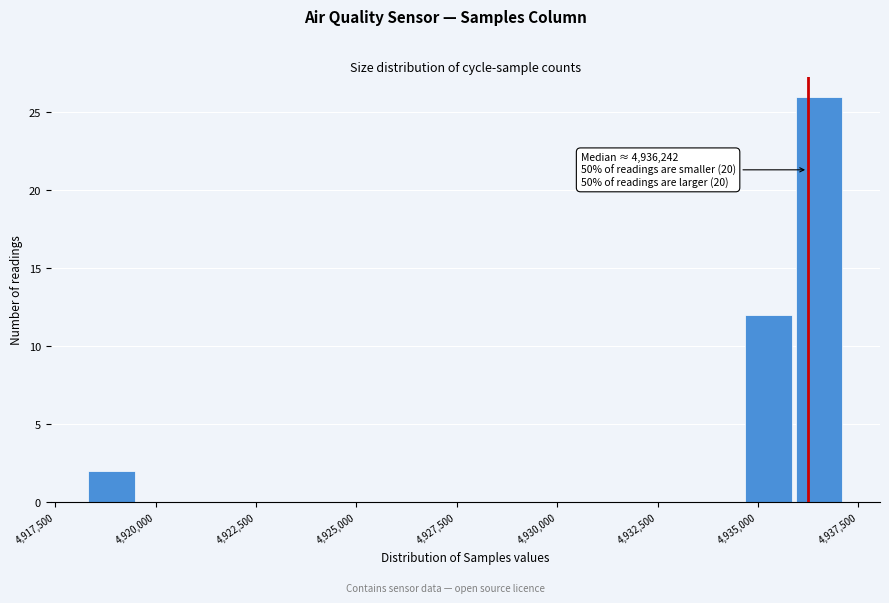

Read against the x-axis, roughly where is the centre of the tallest bar?

4936500